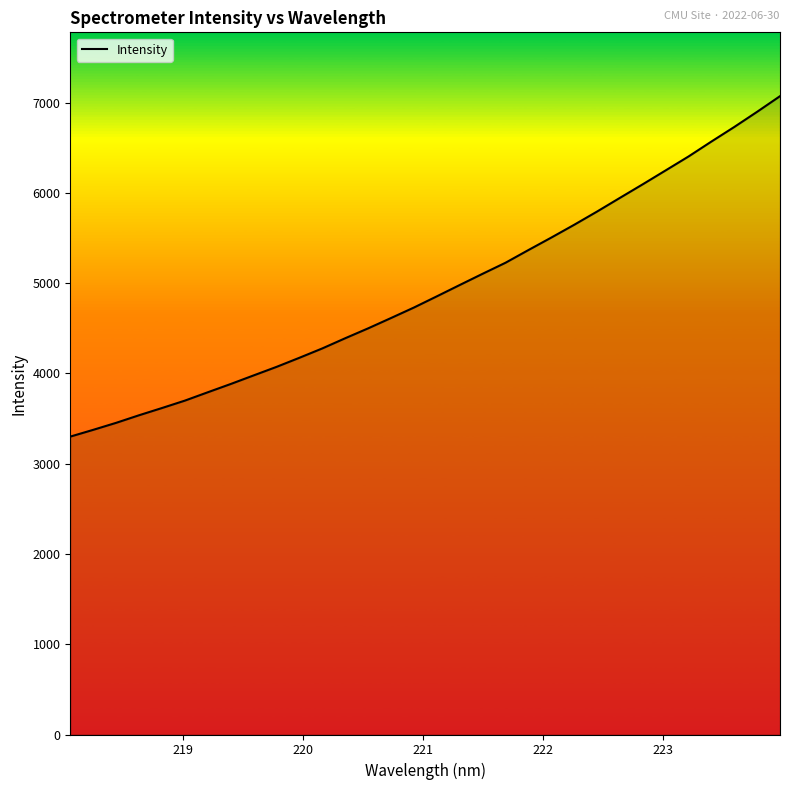

What is the greatest value displayed?

7070.2